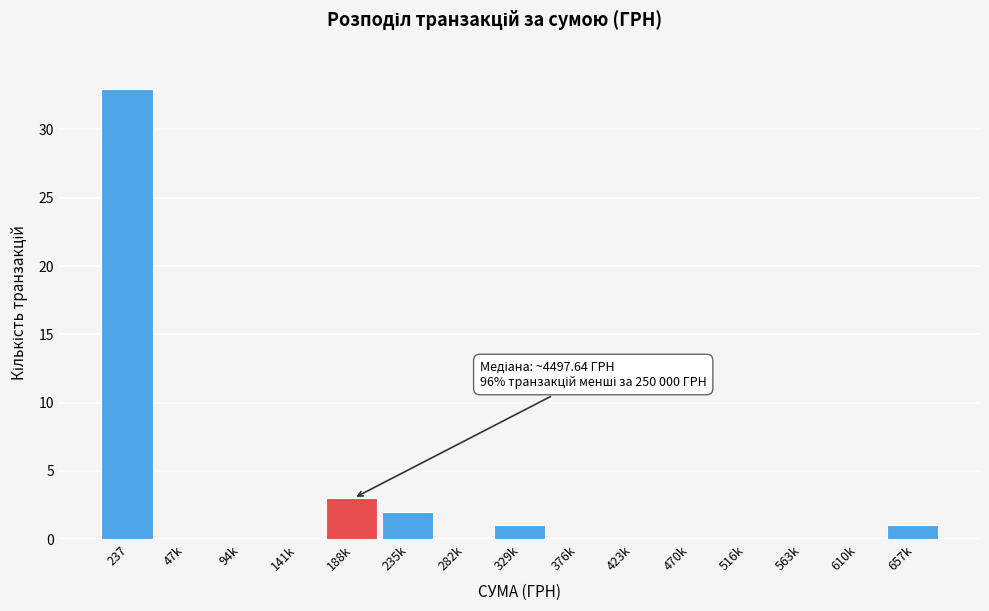

Reading left to right, list all the values displayed in this chart.

237=33	47k=0	94k=0	141k=0	188k=3	235k=2	282k=0	329k=1	376k=0	423k=0	470k=0	516k=0	563k=0	610k=0	657k=1